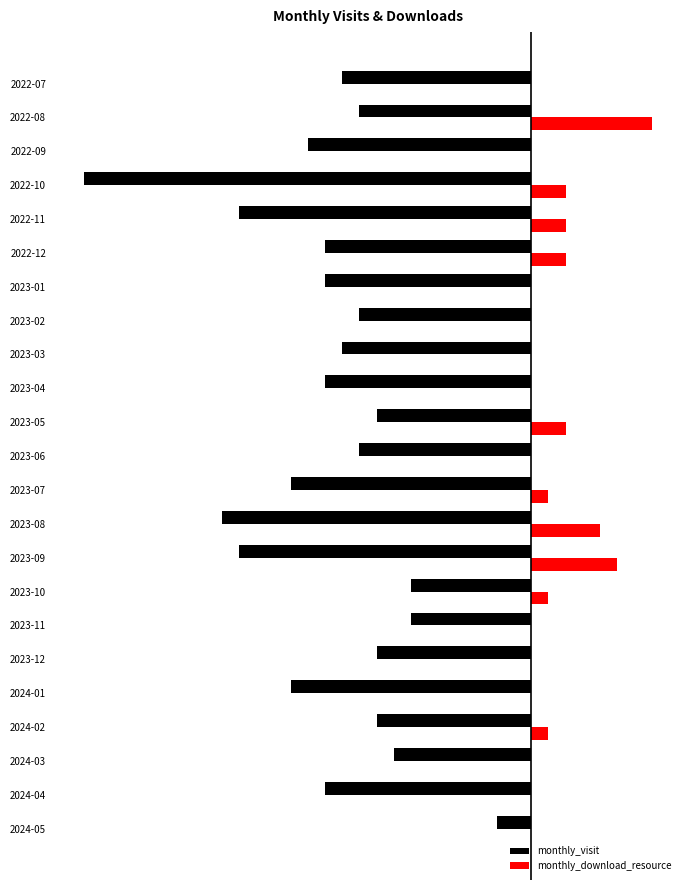

What are all the series names shown in the legend?

monthly_visit, monthly_download_resource